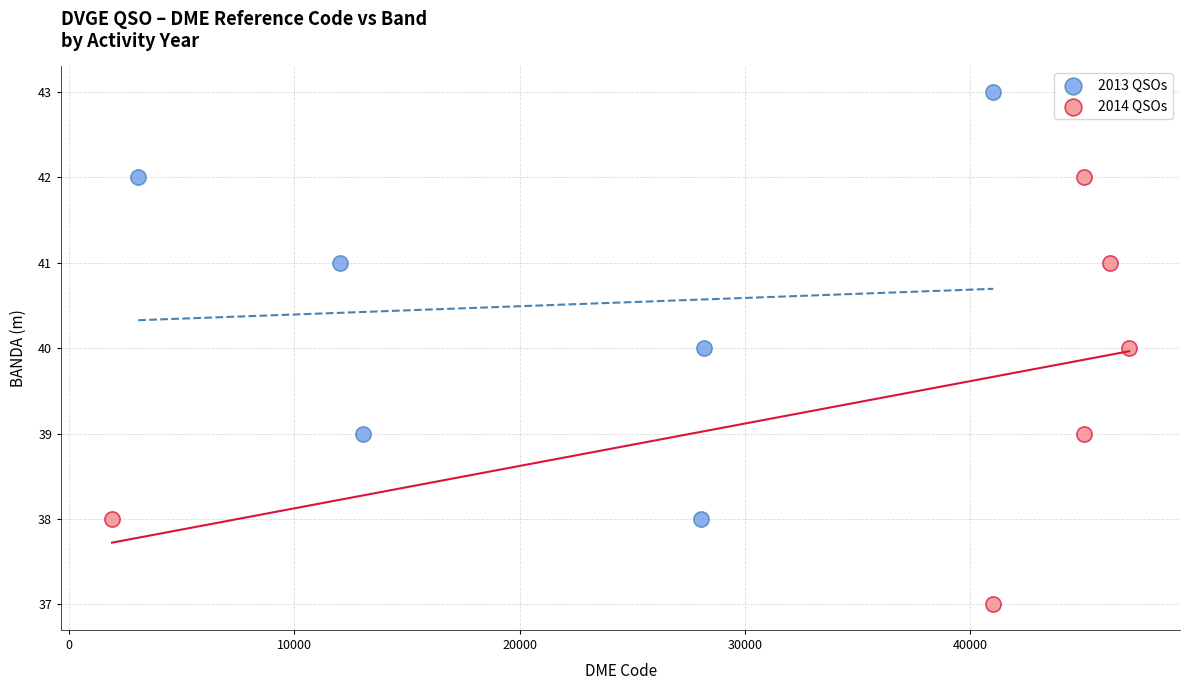

Which series reaches the maximum Y coordinate?

2013 QSOs